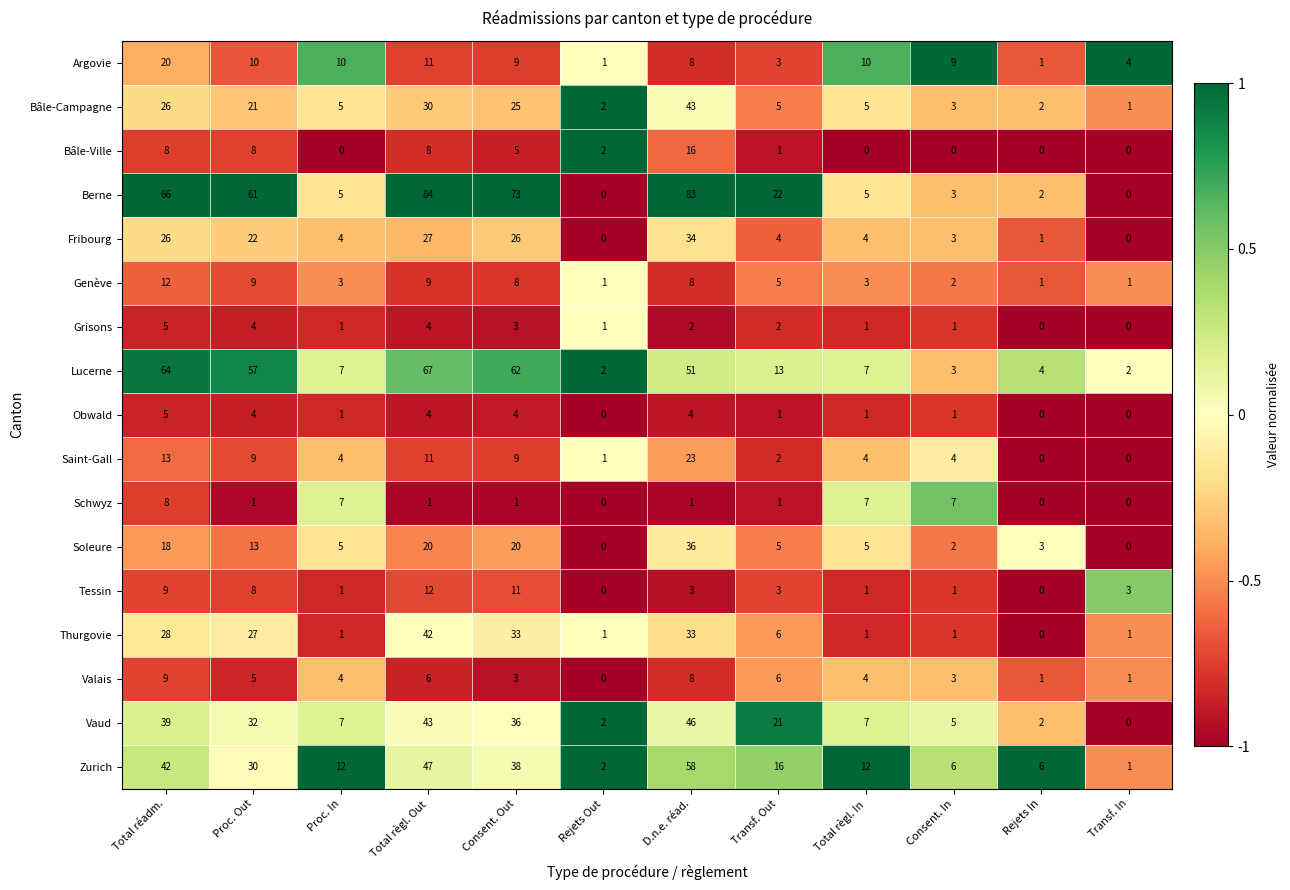

The value of Grisons at Consent. Out is 3. True or false?

True